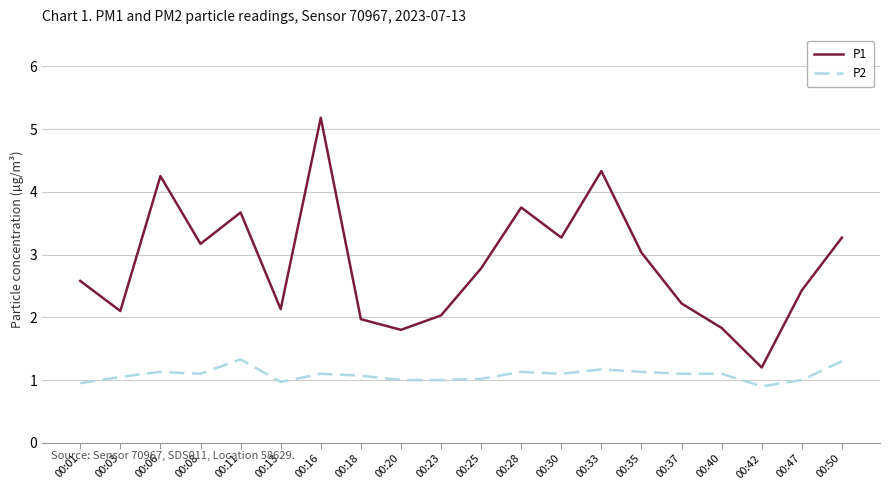

Is this an area chart (filled region under the line)?

No